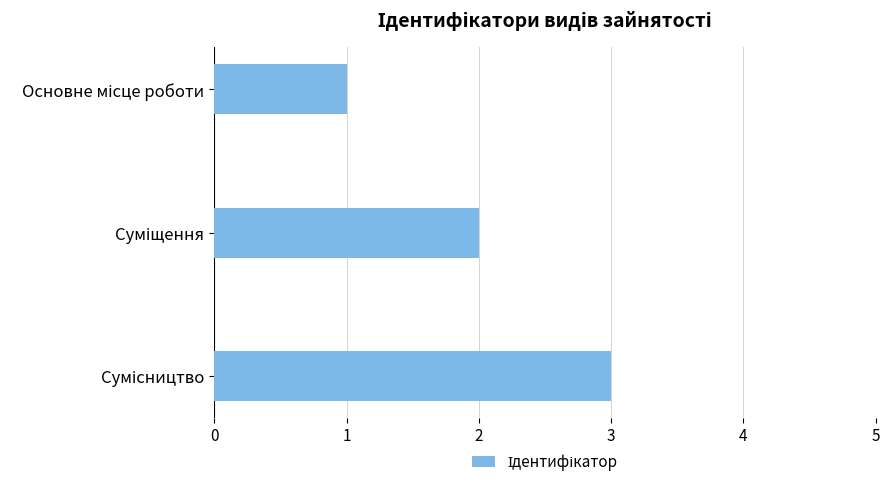

What is the sum of all values?

6